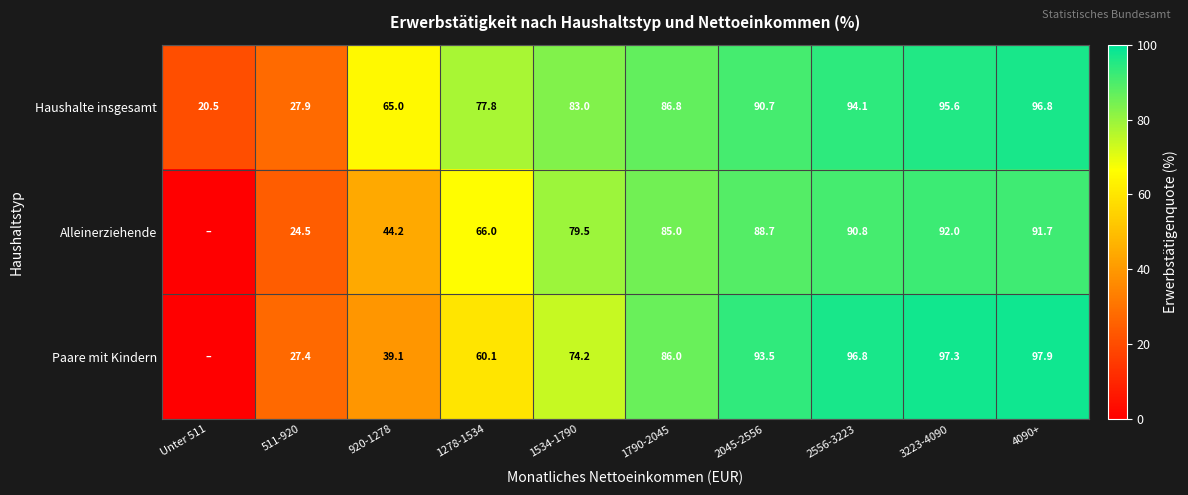

How many categories are shown in the chart?

10